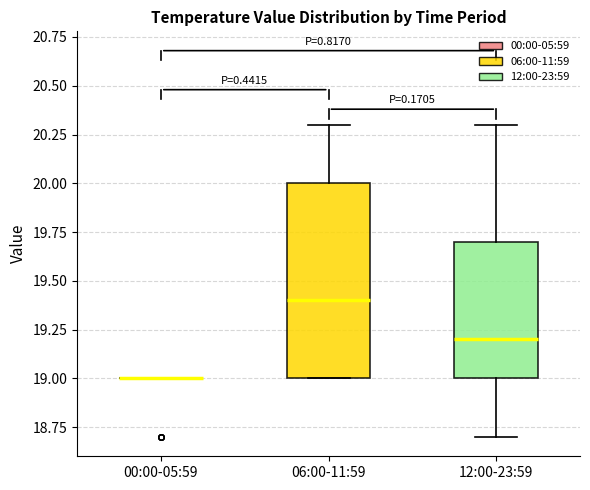

Where is the upper edge of the box for 06:00-11:59 on the y-axis? The values are not printed on the chart, so give them approximately, as read against the axis.

20.0